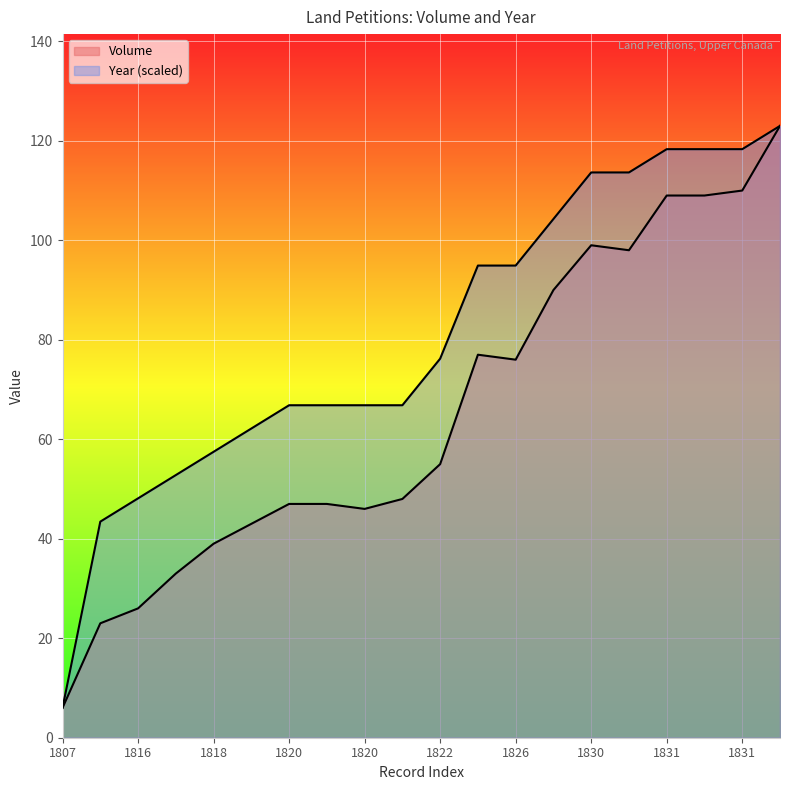

Where does the Year series first go above 76?

1822